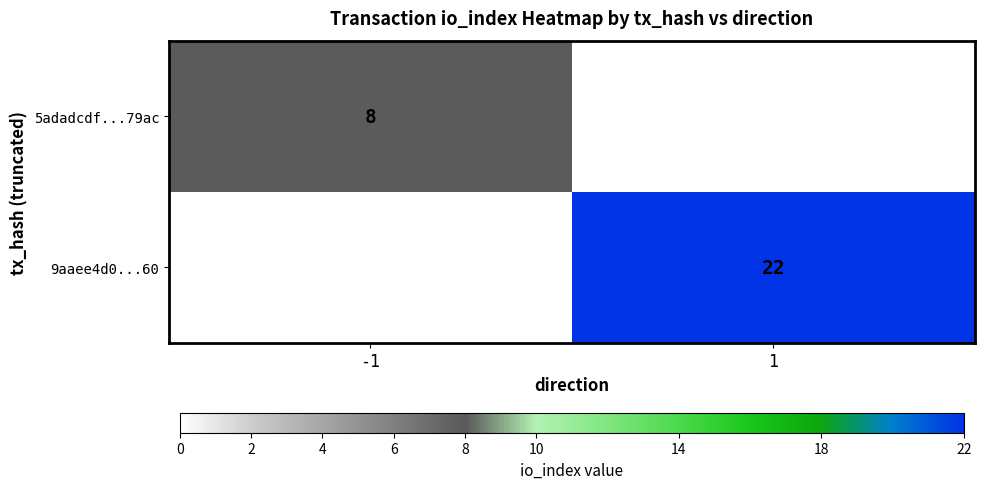

The 9aaee4d0...60 series shows 22 at 1. True or false?

True